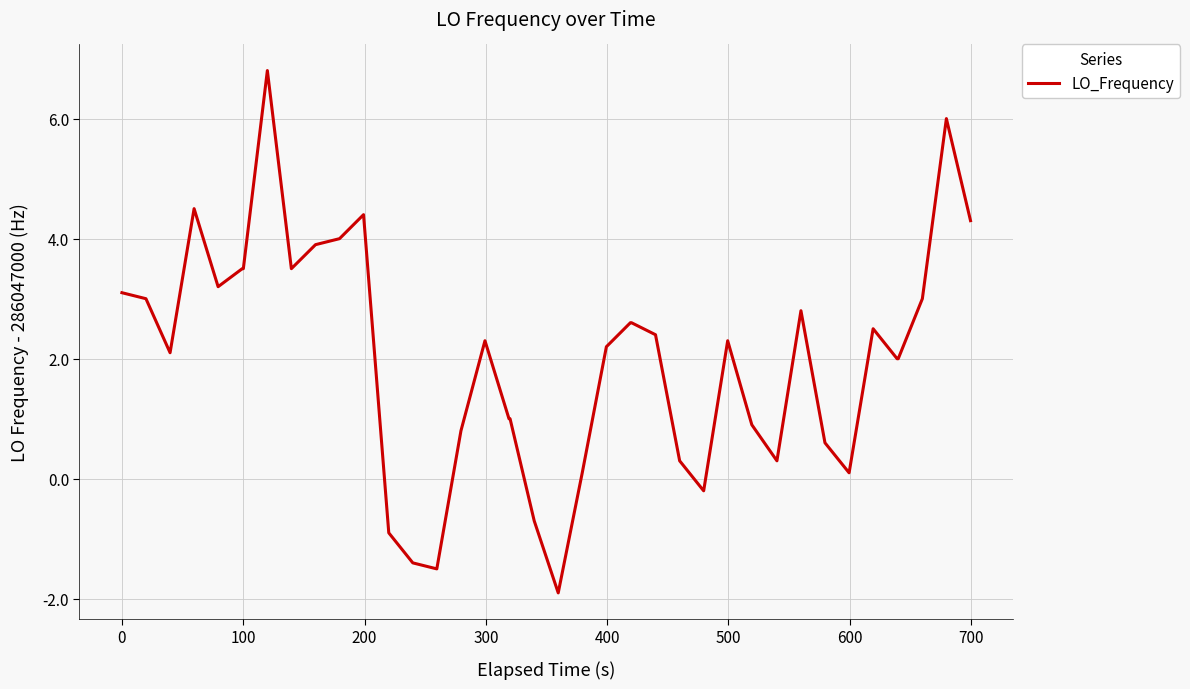

How many lines are shown in the chart?

1